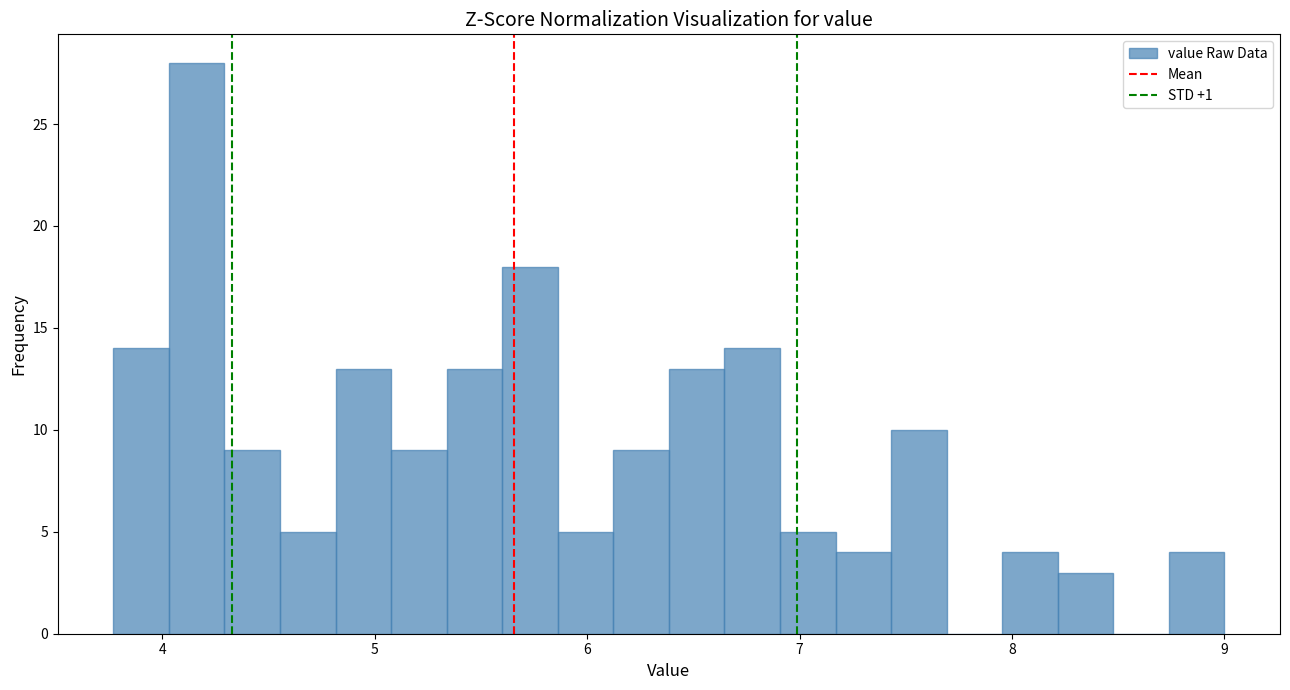

Around what value on the x-axis is the tallest bar? Give the approximate position of its centre, as read against the axis.

4.2